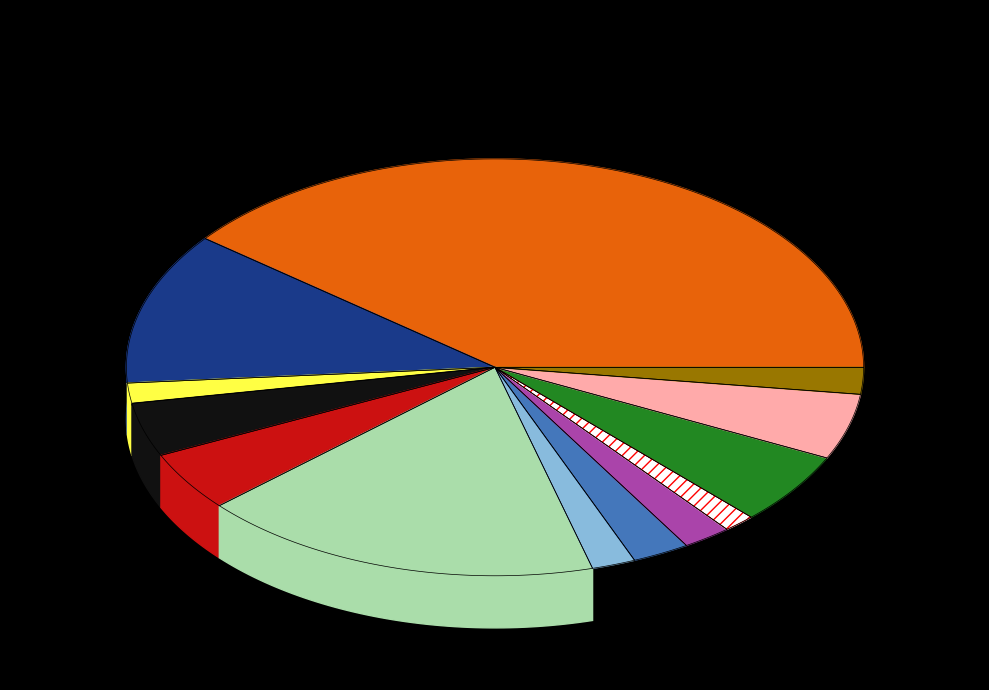

To the nearest percent, what portion does 安芸高田市 represent?

2%